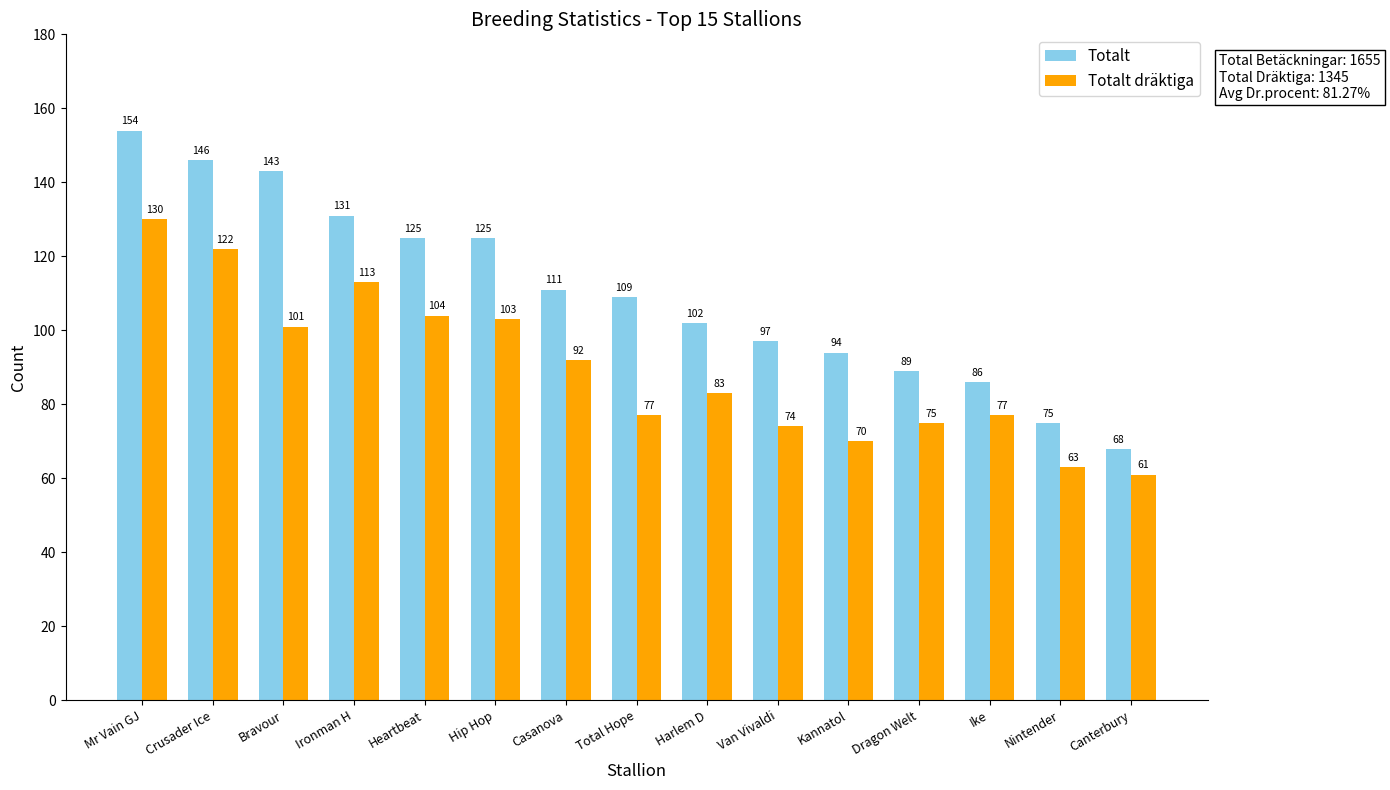

Rank the series by their maximum value, from lowest to highest.

Totalt dräktiga, Totalt